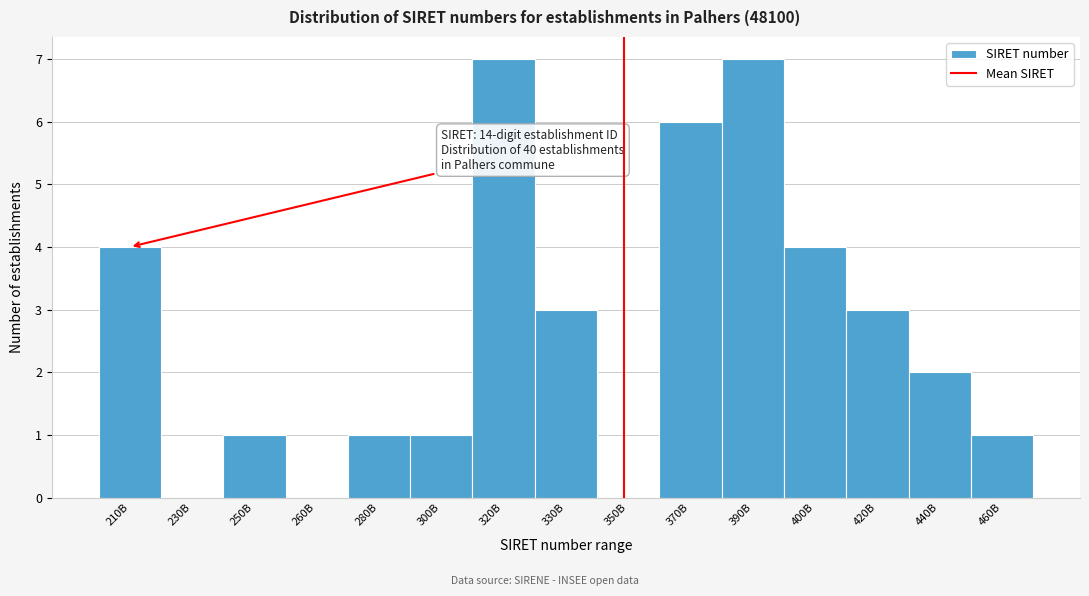

Reading left to right, extract all data points from this chart.

210B=4	230B=0	250B=1	260B=0	280B=1	300B=1	320B=7	330B=3	350B=0	370B=6	390B=7	400B=4	420B=3	440B=2	460B=1